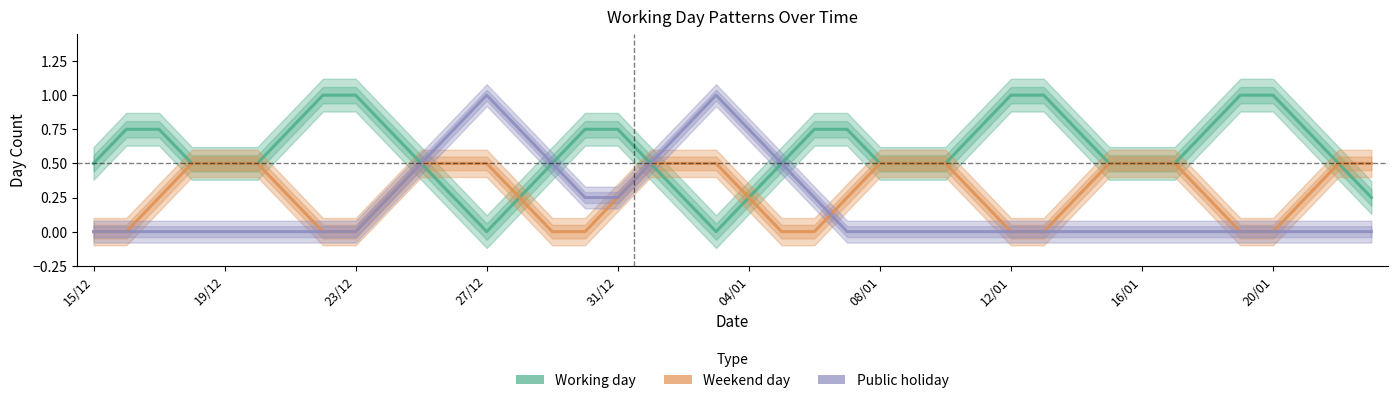

How many interior local valleys does the Working day series have?

2